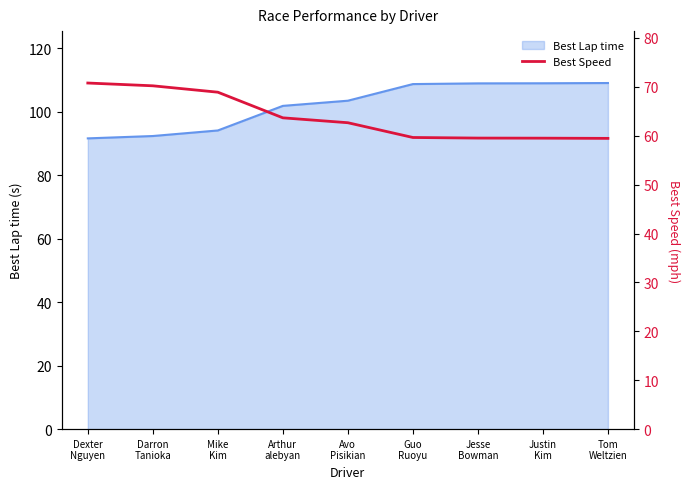

List the labels in order of value, largest first.

Dexter
Nguyen, Darron
Tanioka, Mike
Kim, Arthur
alebyan, Avo
Pisikian, Guo
Ruoyu, Jesse
Bowman, Justin
Kim, Tom
Weltzien